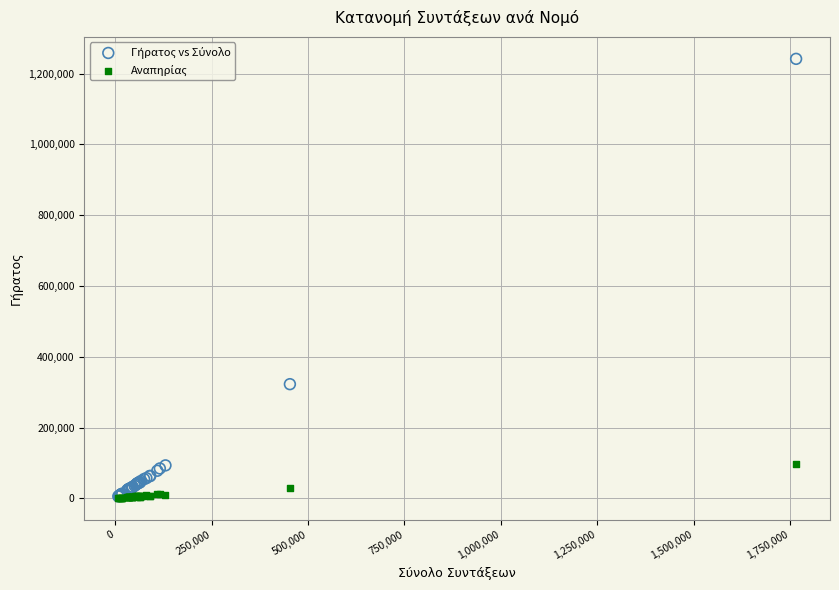

Across all series, what Y value is closest to 621345?

322497